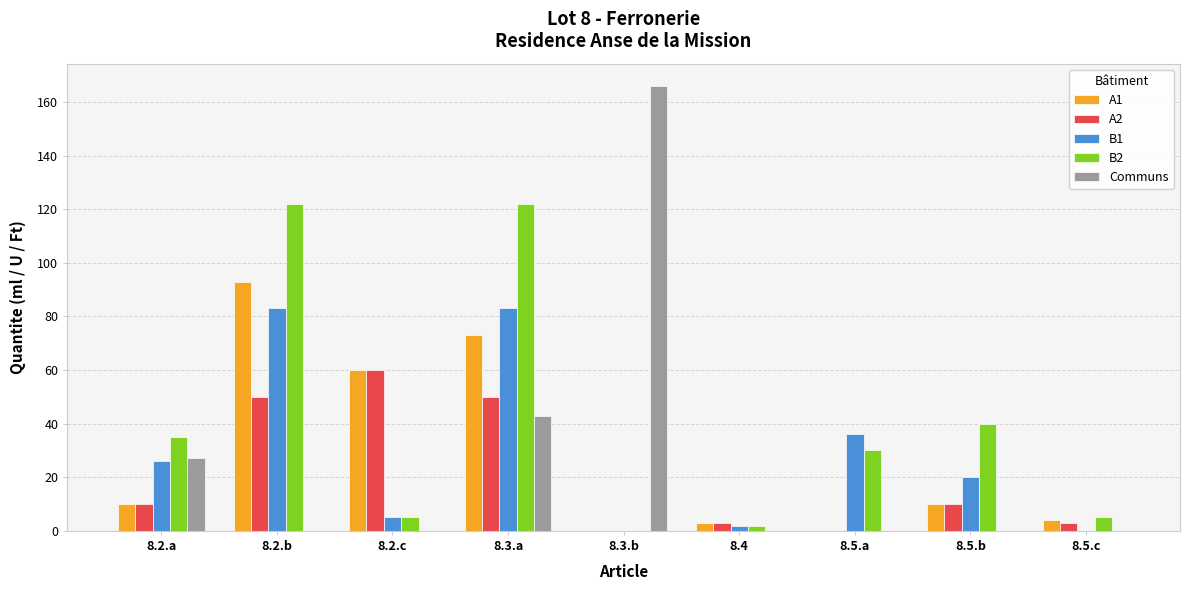

How many series are shown in this chart?

5